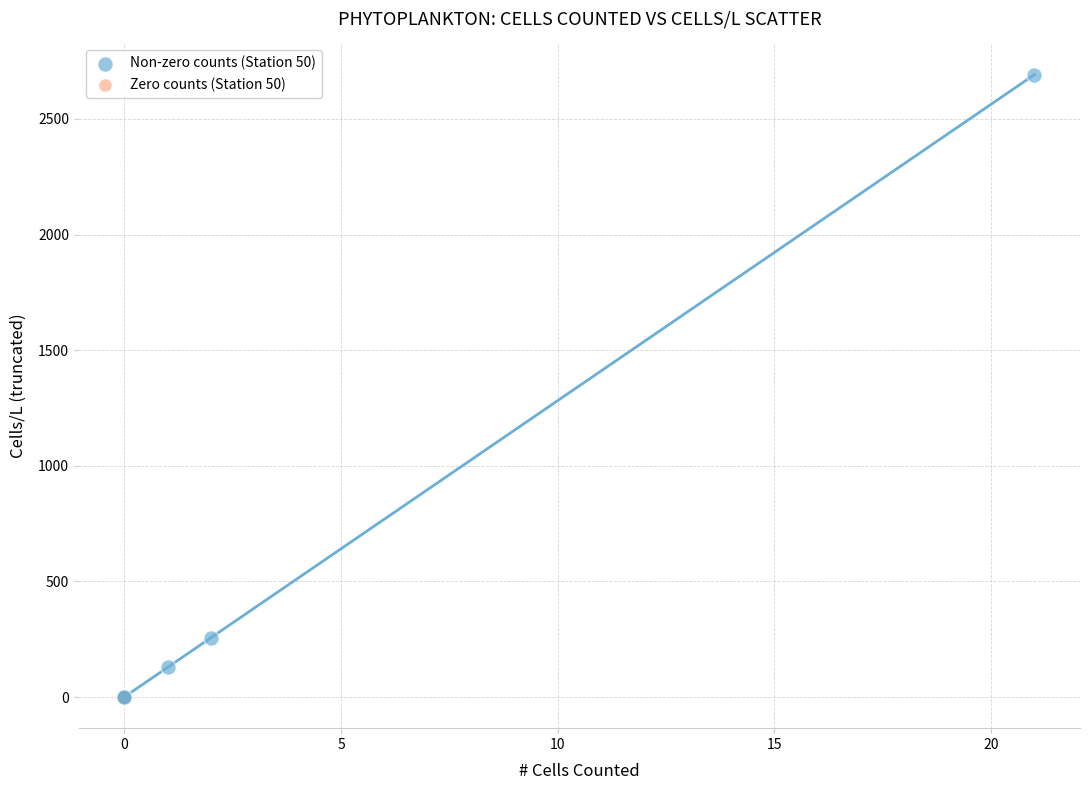

Which series contains the highest Y value?

Non-zero counts (Station 50)